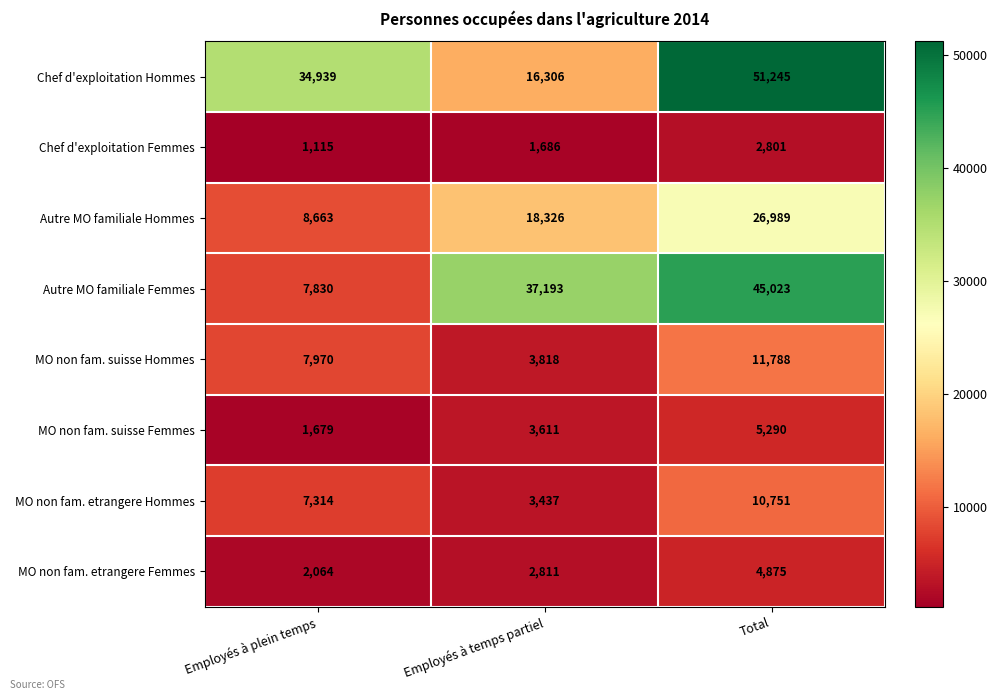

How many MO non fam. suisse Hommes values are between 3818 and 11788?

3